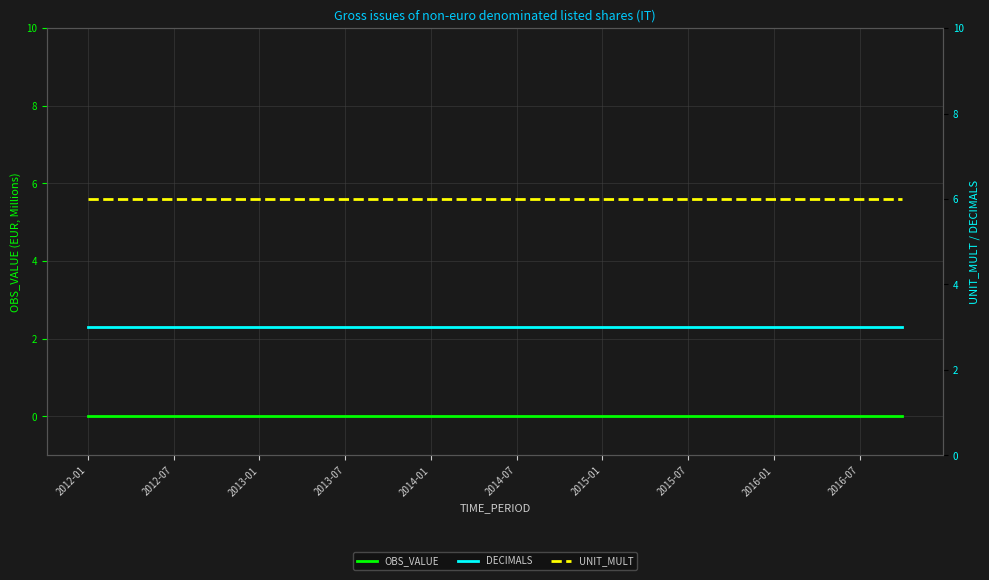

At which label is UNIT_MULT closest to 6?

2012-01